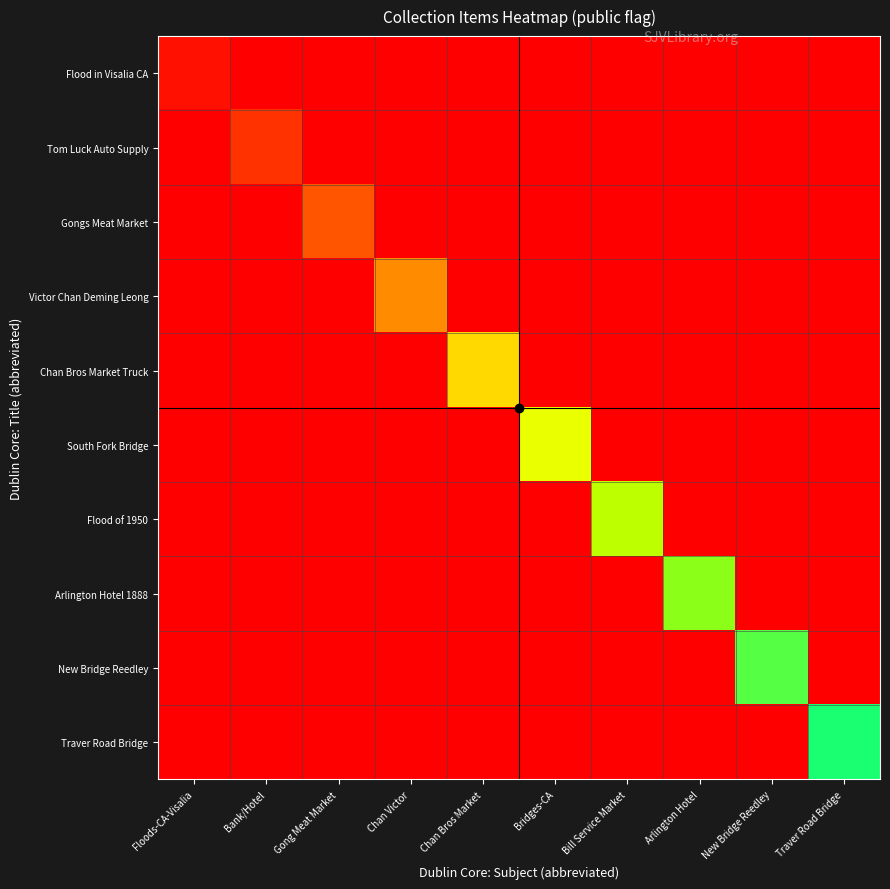

At how many categories does at least one series exceed 0?

10